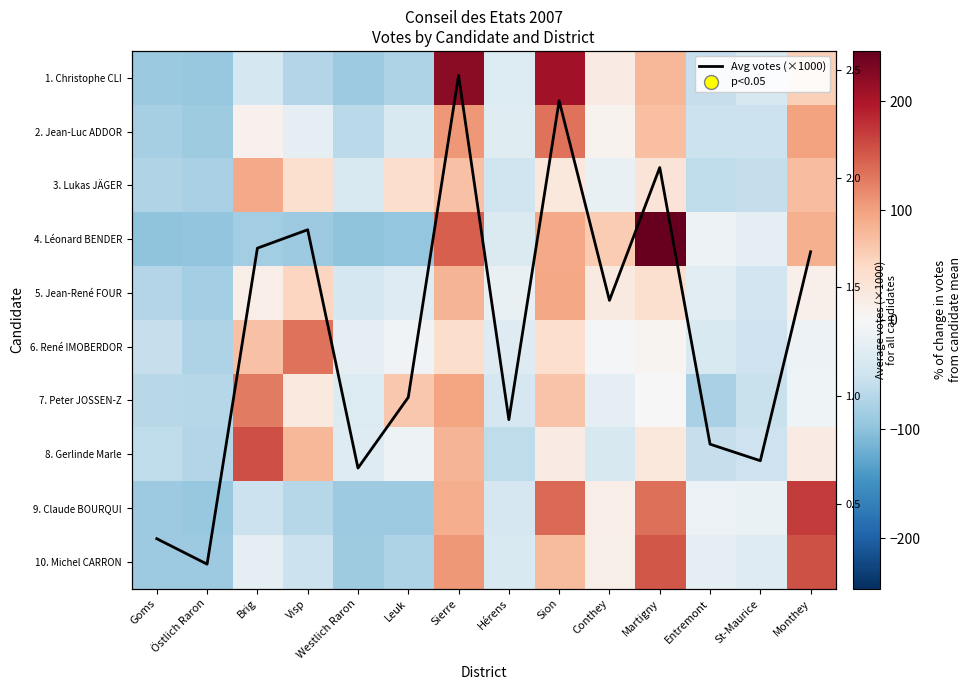

How many categories are shown in the chart?

14